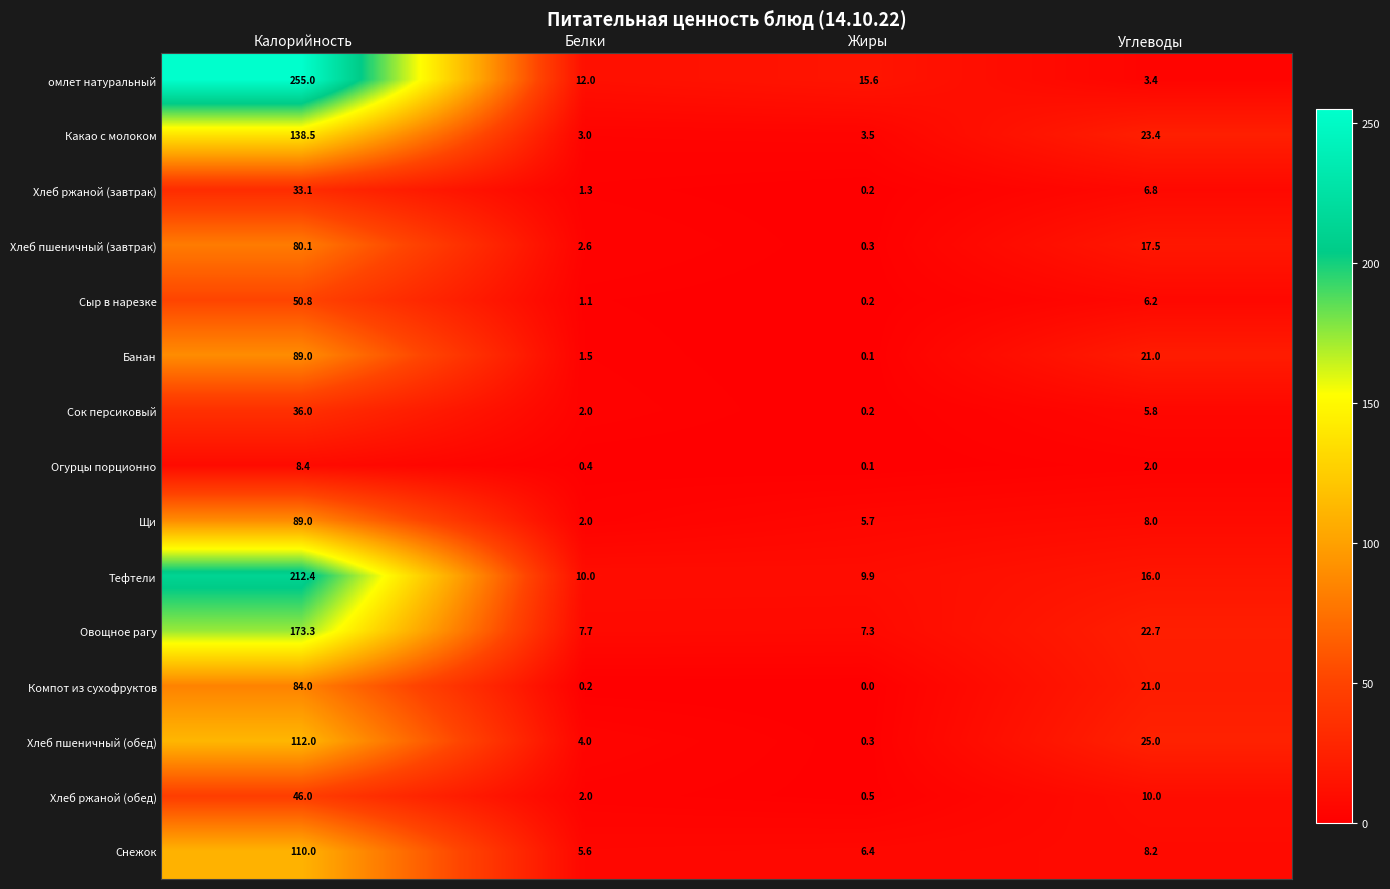

Count the number of categories in the chart.

4